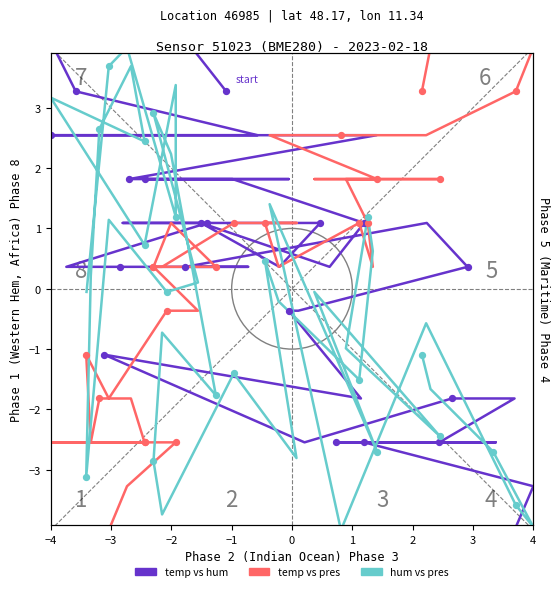

Which series has the largest total across all categories?

temp vs hum